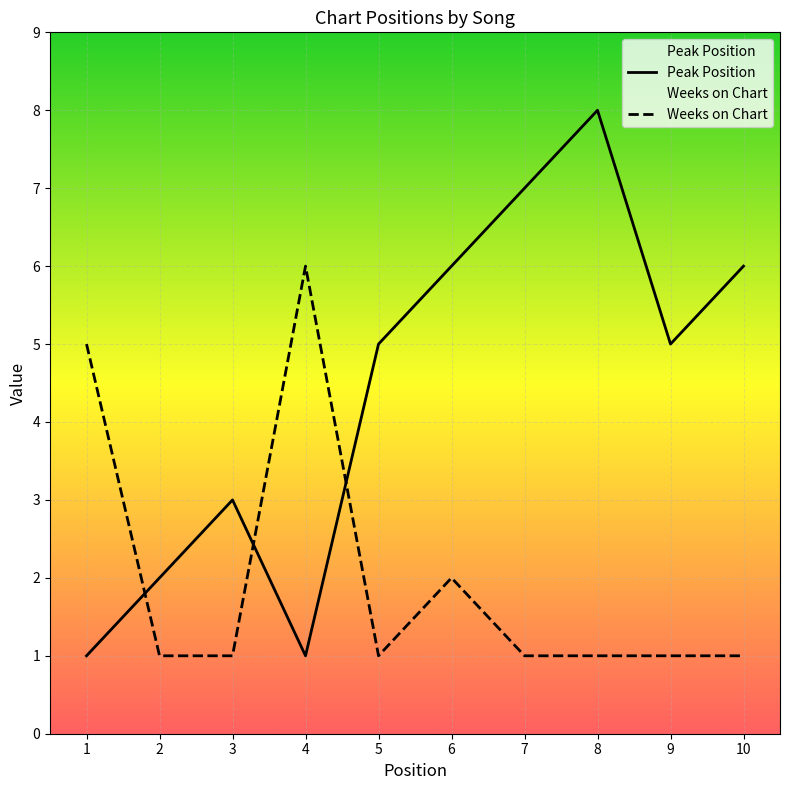

Is this an area chart (filled region under the line)?

No